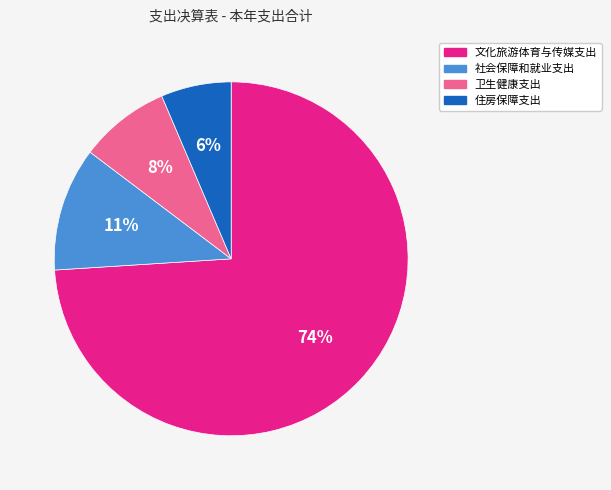

To the nearest percent, what is the difference between the 卫生健康支出 and 住房保障支出 slice percentages?

2%